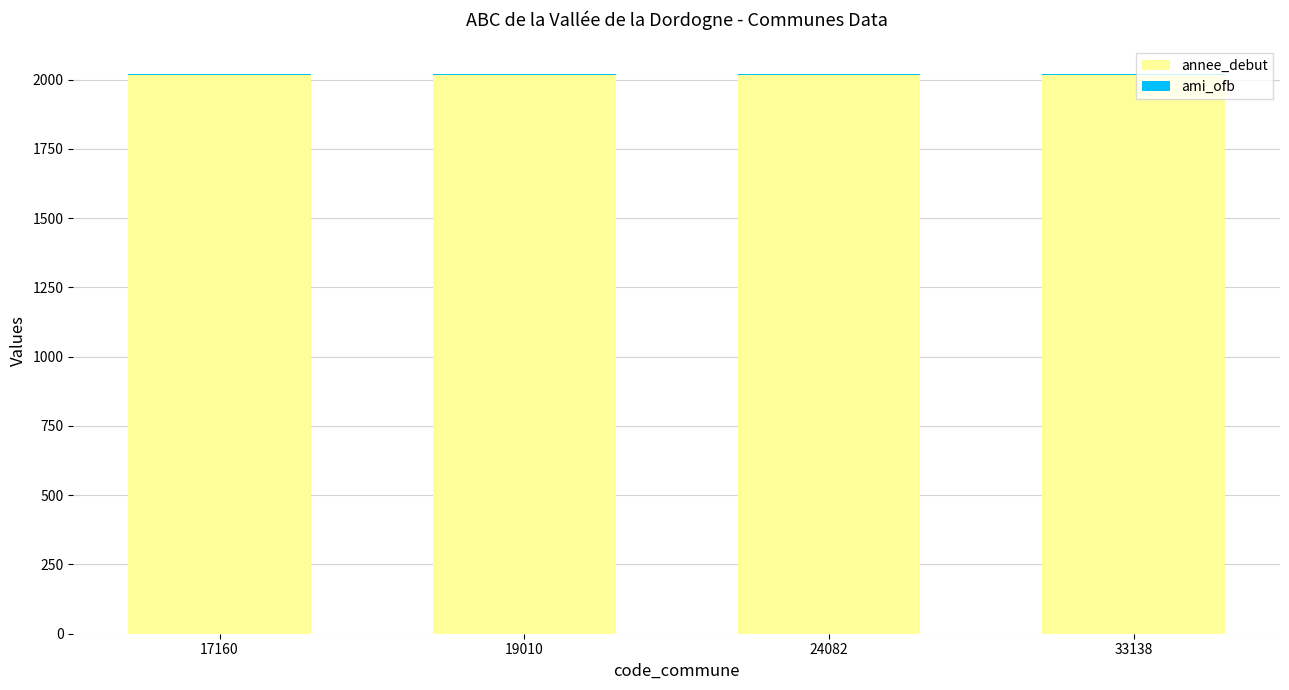

The annee_debut series shows 904 at 24082. True or false?

False